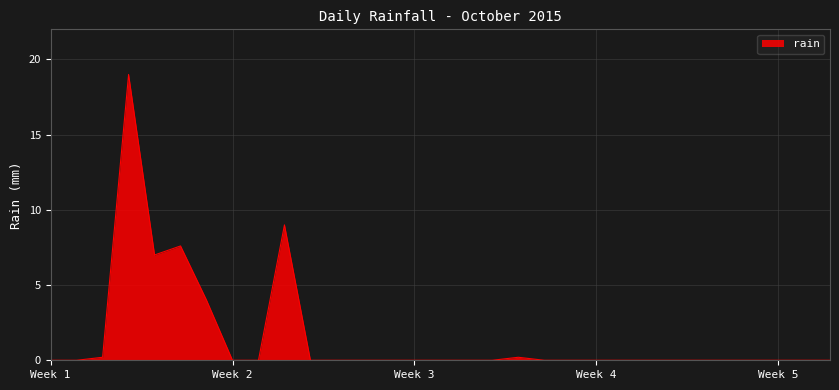

What is the greatest value displayed?

19.0